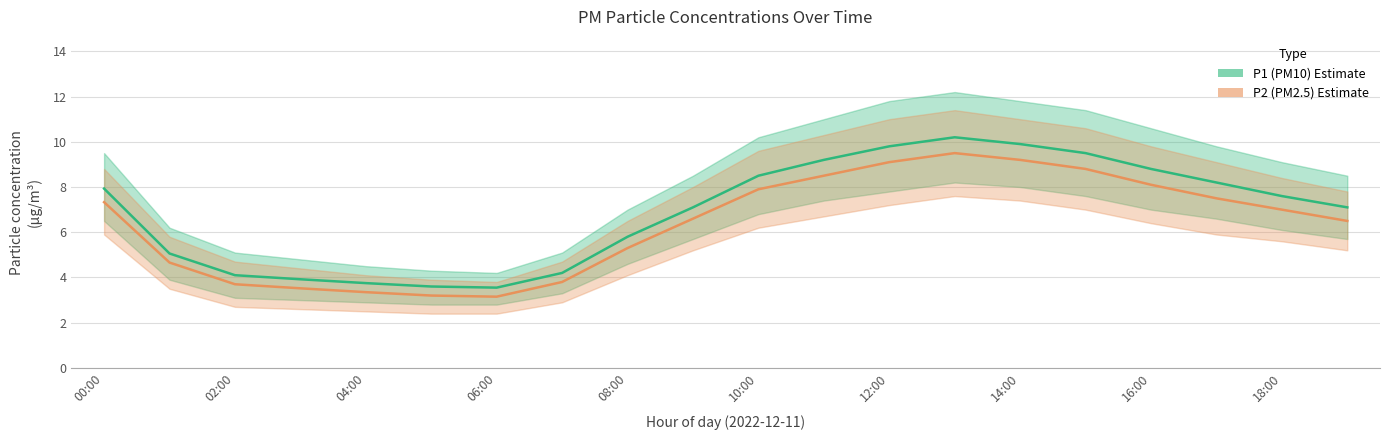

What is the difference between the highest and lowest values at 01:00?

2.7